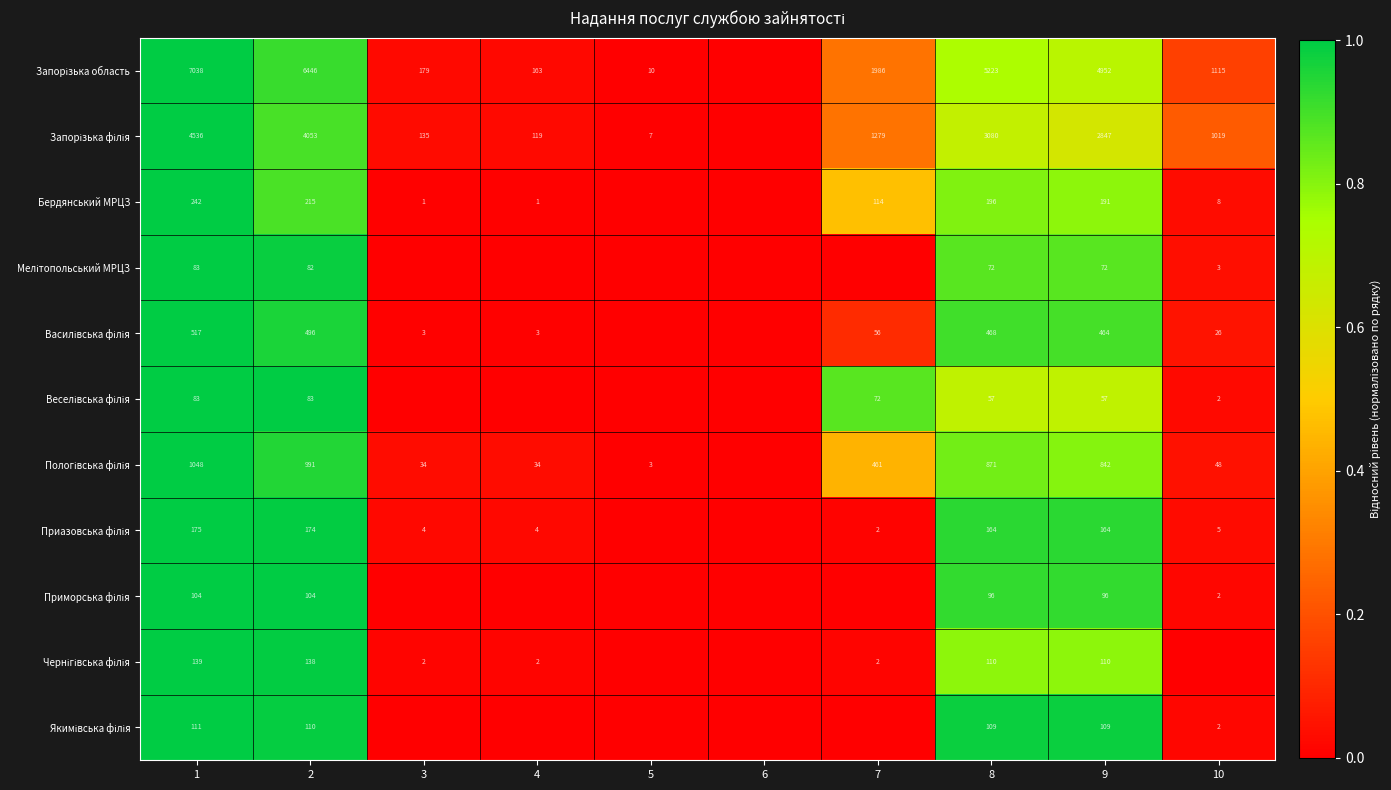

The Бердянський МРЦЗ series shows 96 at 8. True or false?

False